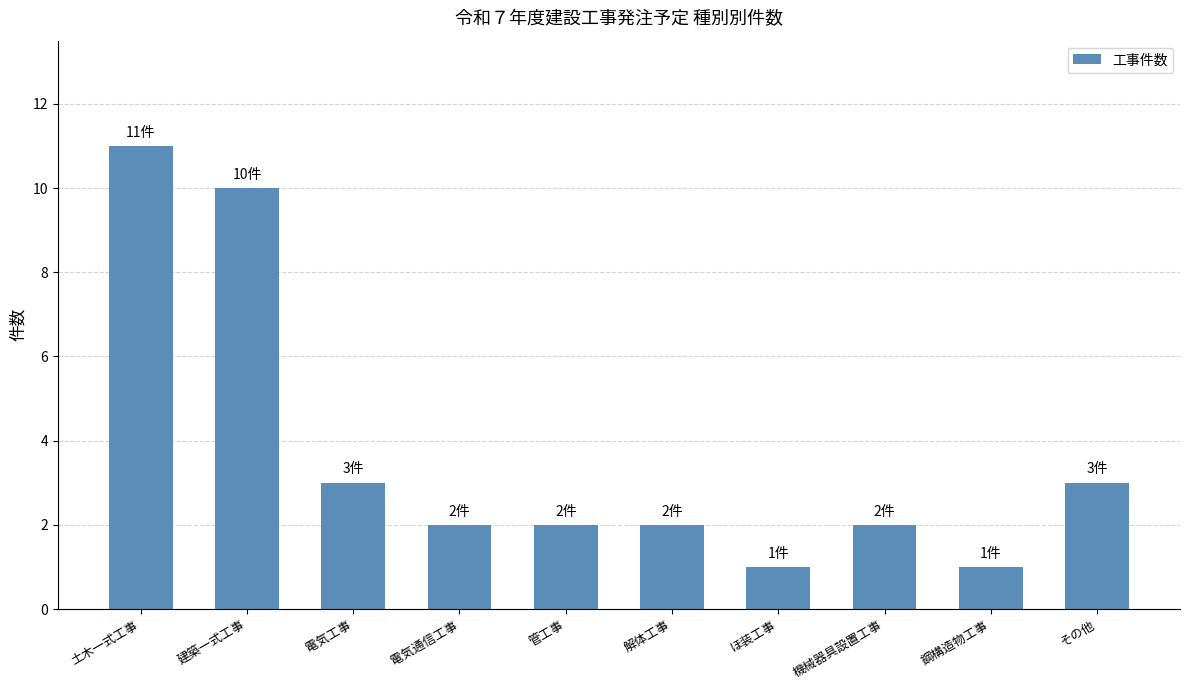

Where does the data first go above 2?

土木一式工事